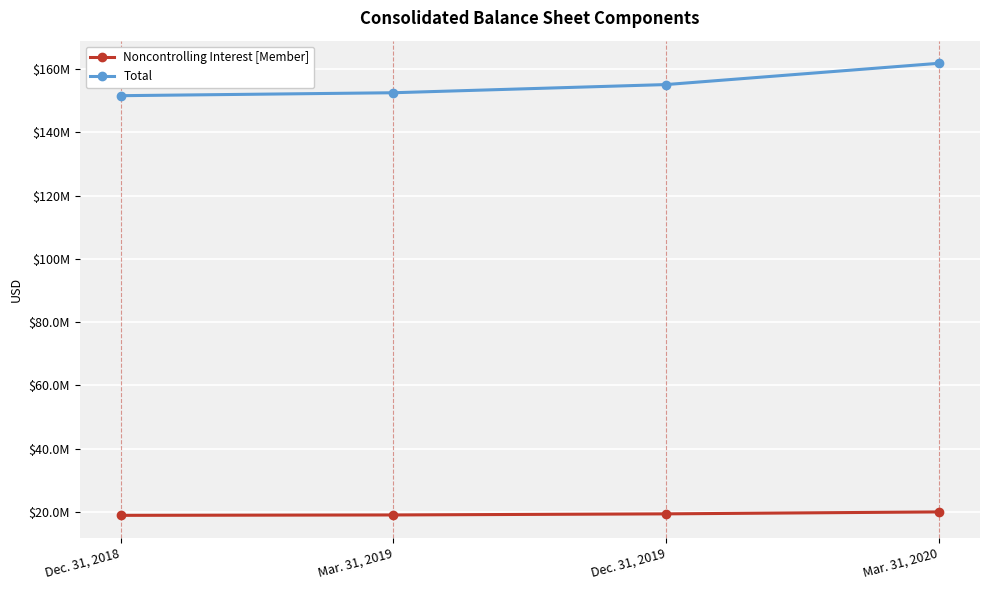

What is the label of the 2nd point from the left?

Mar. 31, 2019